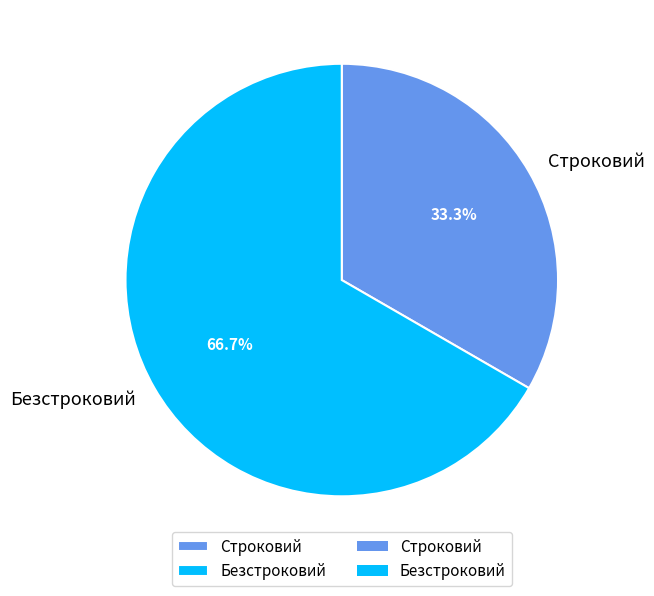

Which slice is the largest?

Безстроковий